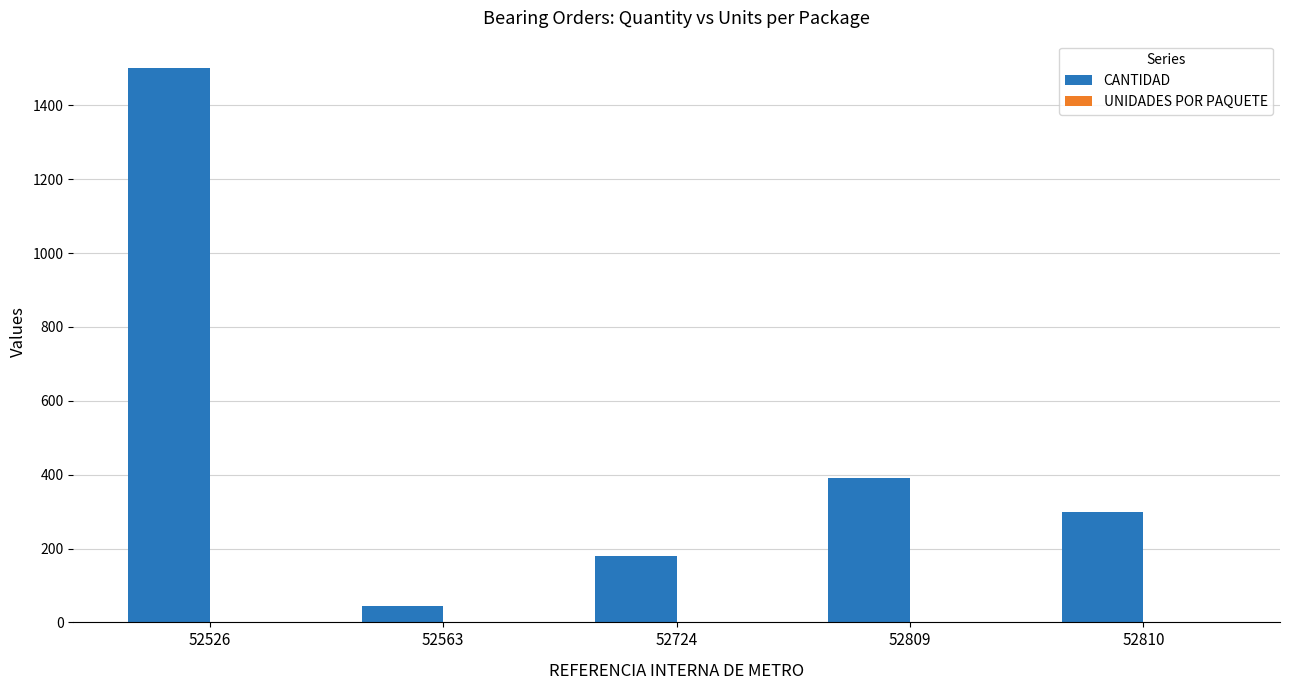

Does the chart contain stacked bars?

No